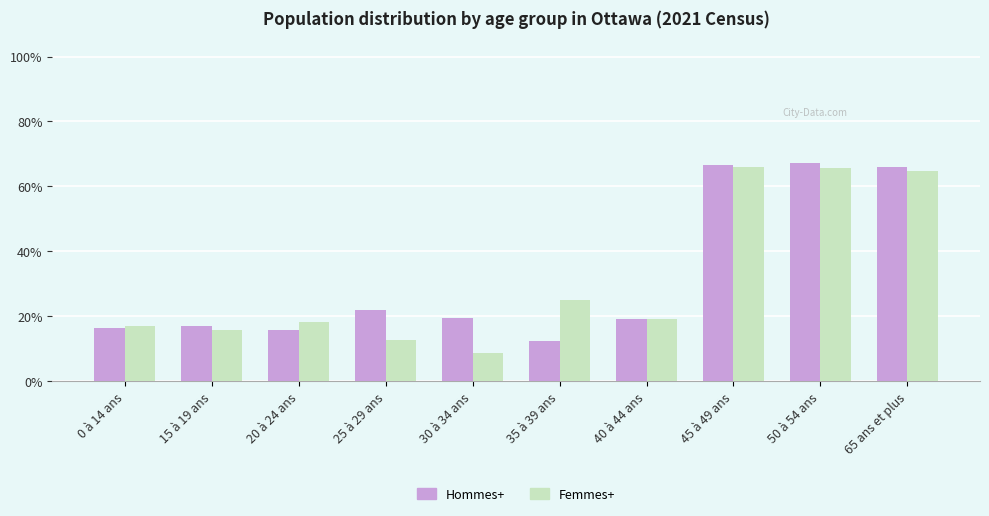

What is the sum of all Femmes+ values?

312.8